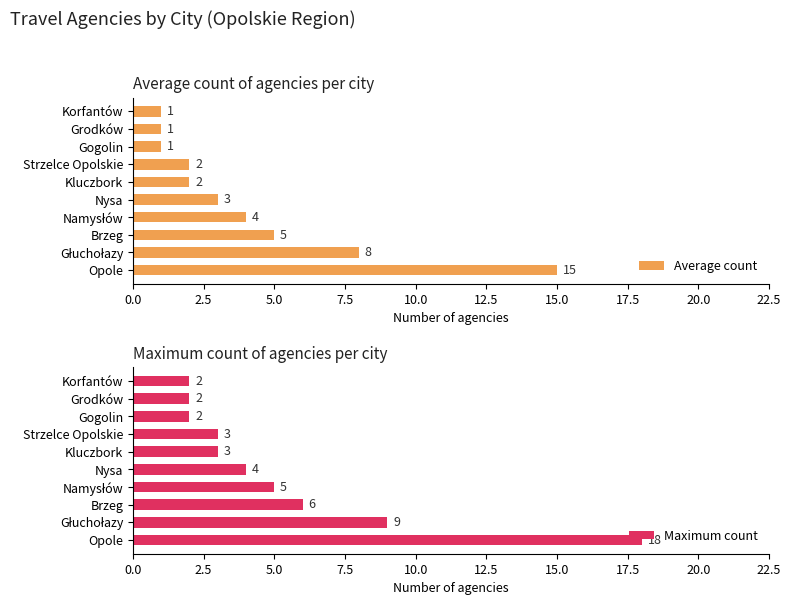

How many bars are there in each group?

2